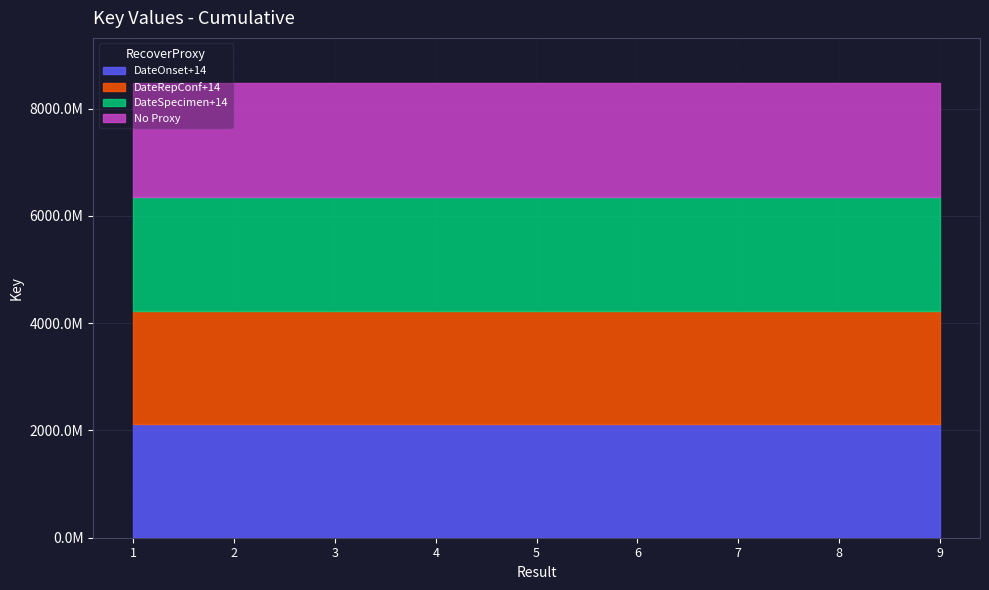

What are all the series names shown in the legend?

DateOnset+14, DateRepConf+14, DateSpecimen+14, No Proxy